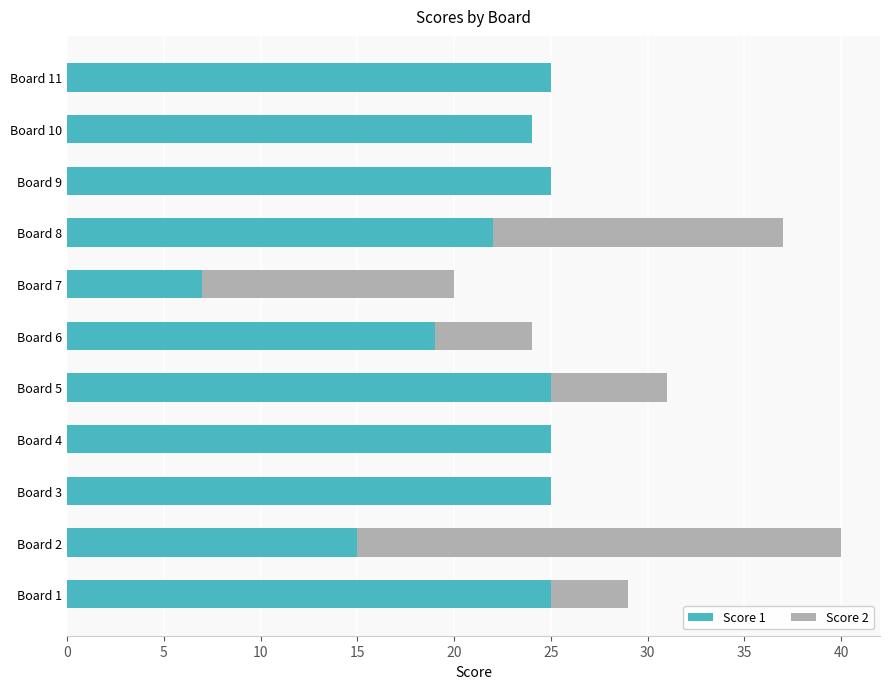

How many series are shown in this chart?

2